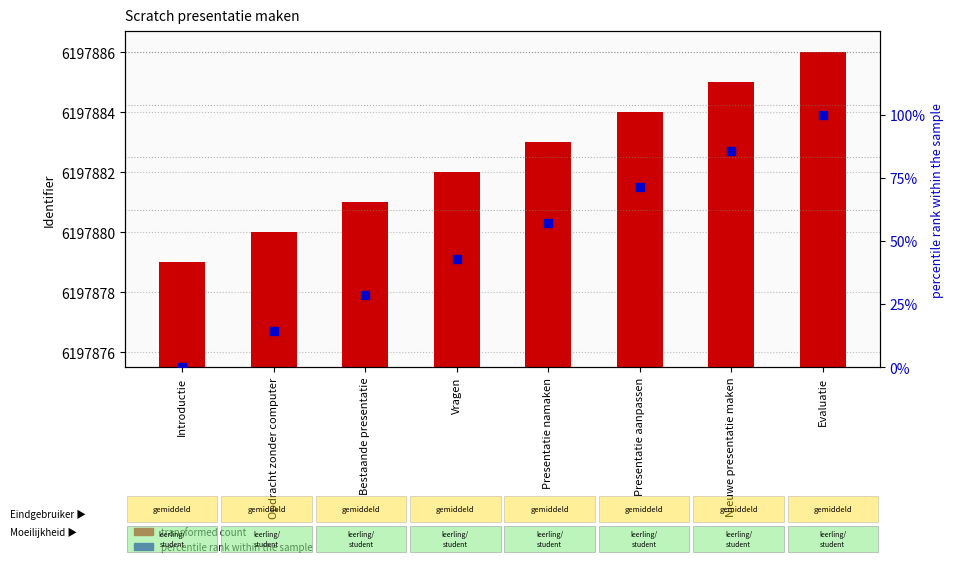

At how many categories does at least one series exceed 1016620?

8